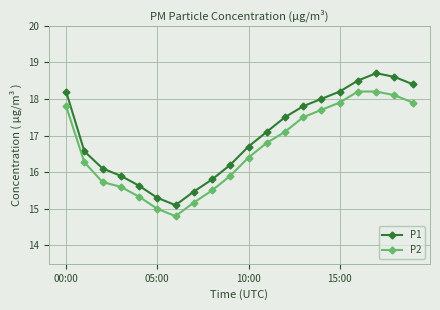

In P1, how many points are higher than both neighbors (excluding endpoints)?

1